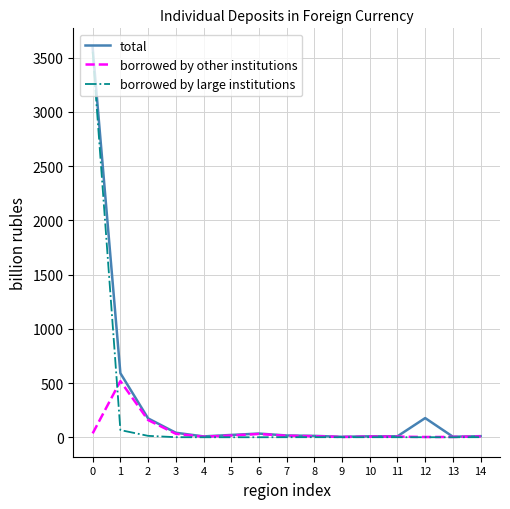

What is the highest value of the total series?

3590.5